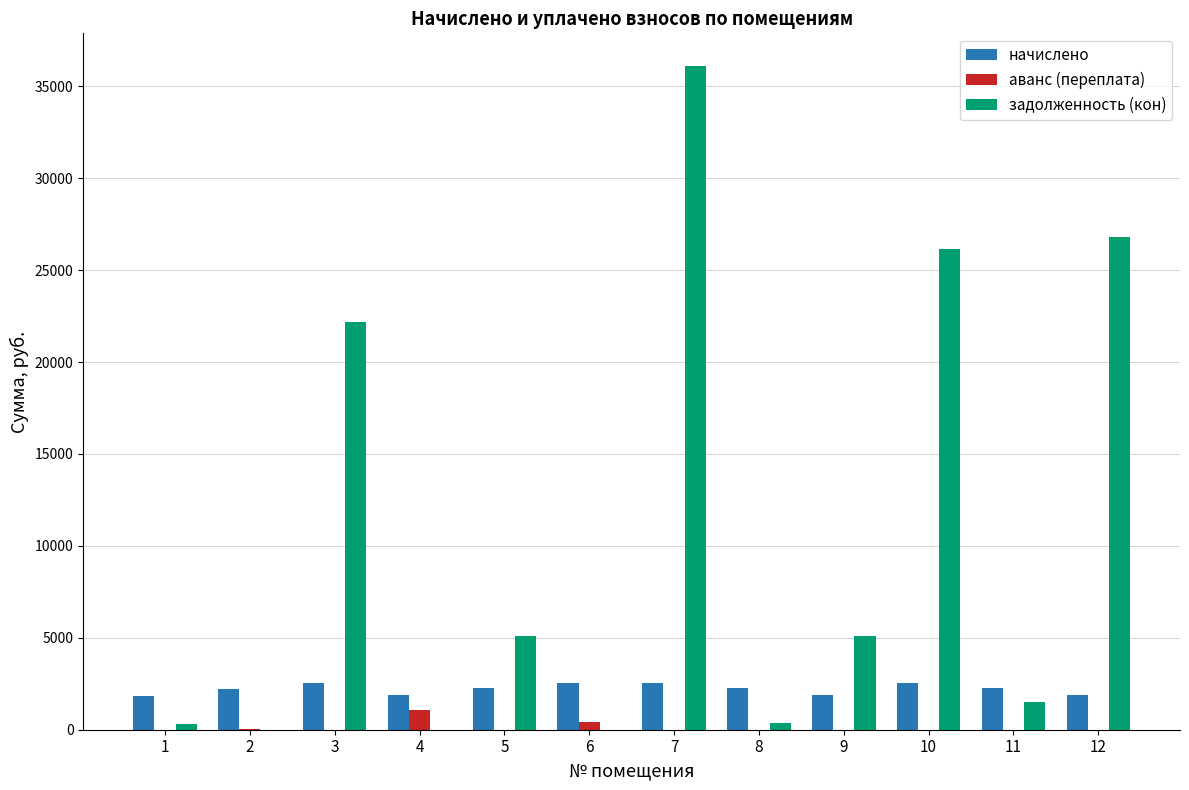

Which series changed the most between 7 and 10?

задолженность (кон)